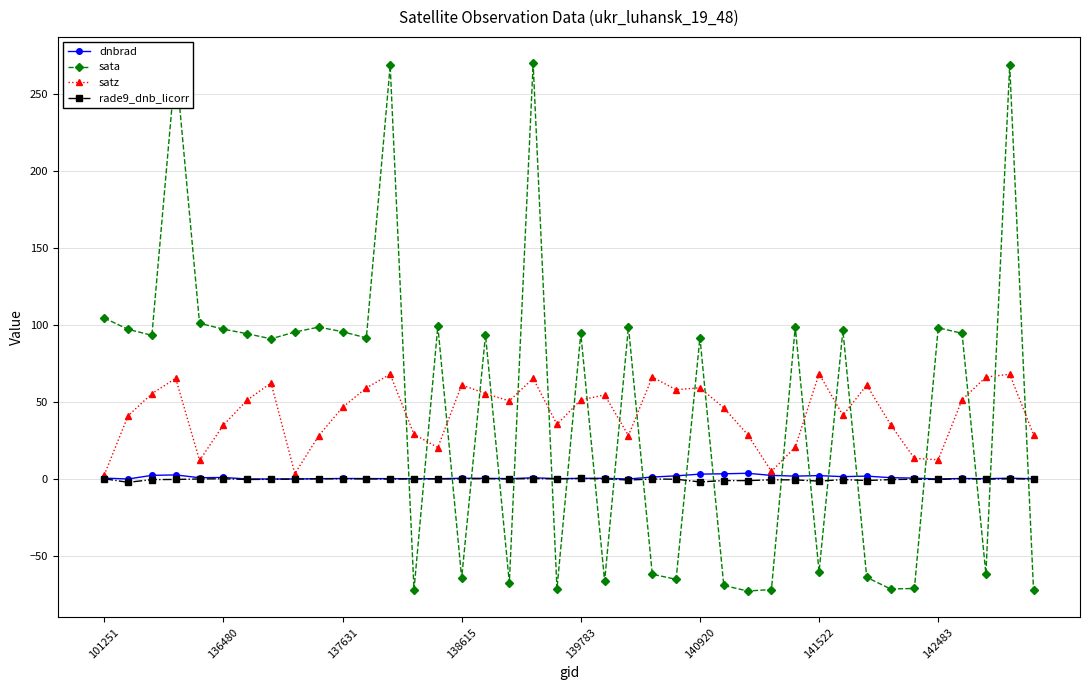

Which series has the largest range (max minus min)?

sata